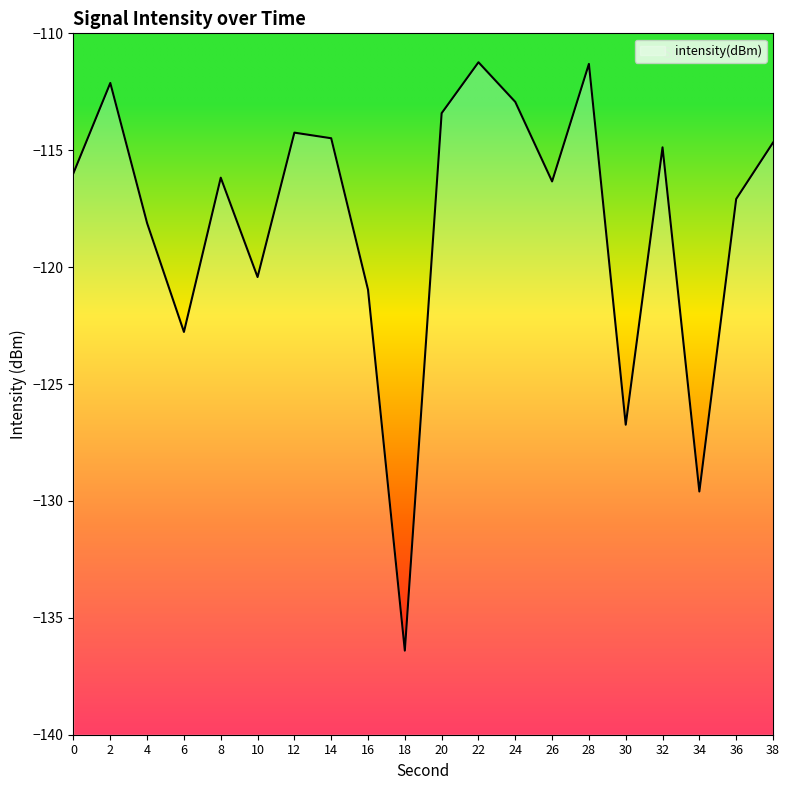

At which label is the value closest to -123?

6